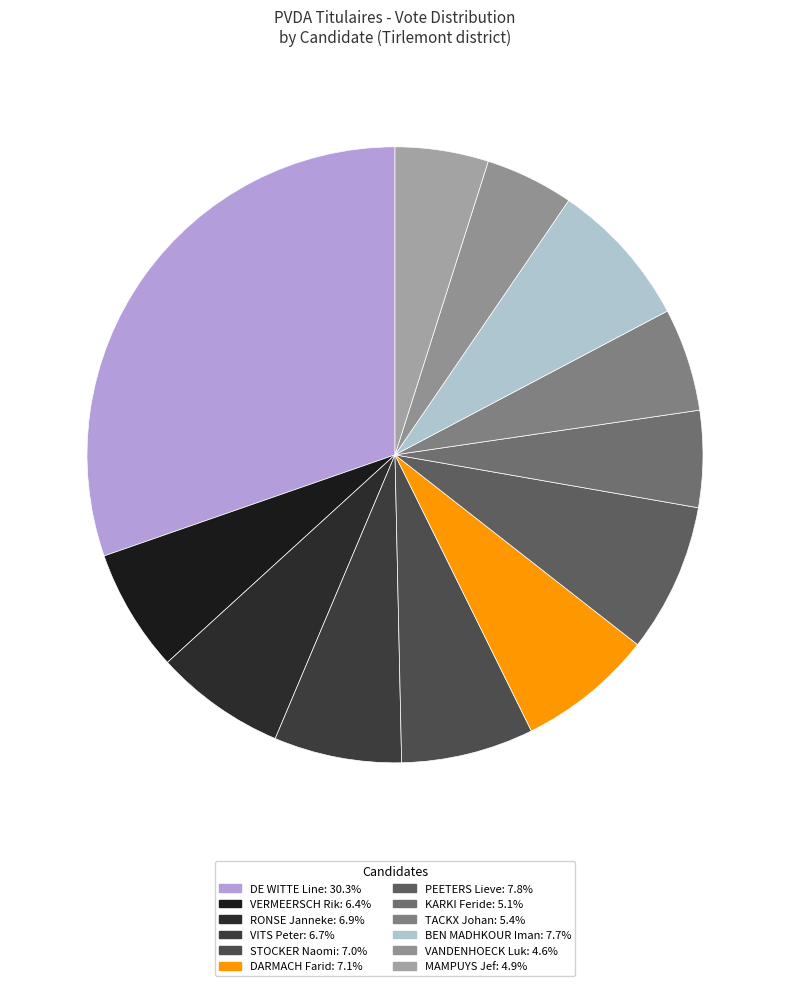

Does STOCKER Naomi account for over 50% of the chart?

No